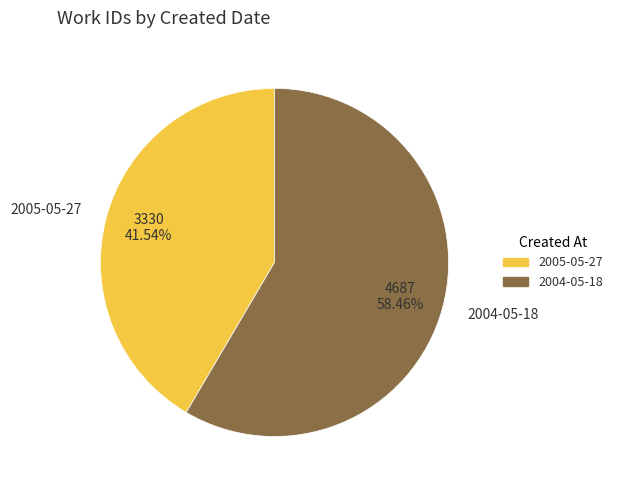

Between 2005-05-27 and 2004-05-18, which is larger?

2004-05-18